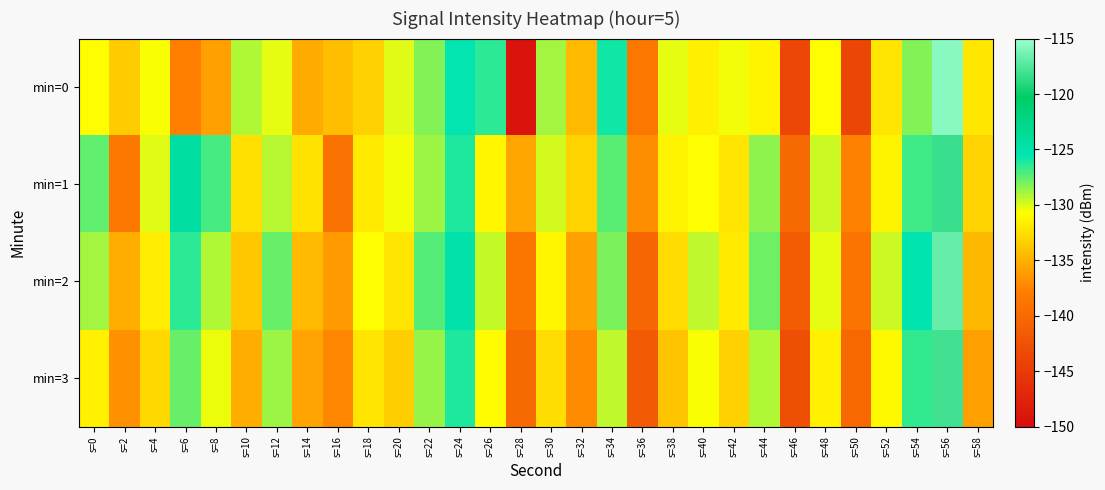

What is the total value across all series at s=0?

-518.6